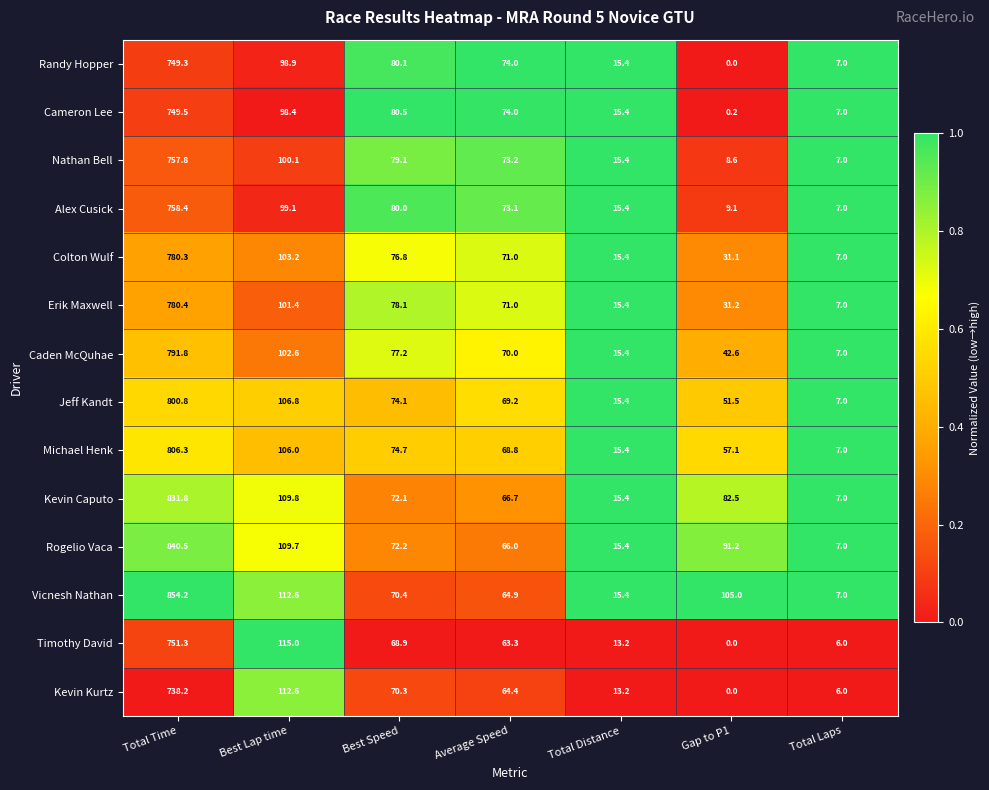

What is the difference between the highest and lowest values at Average Speed?

10.7